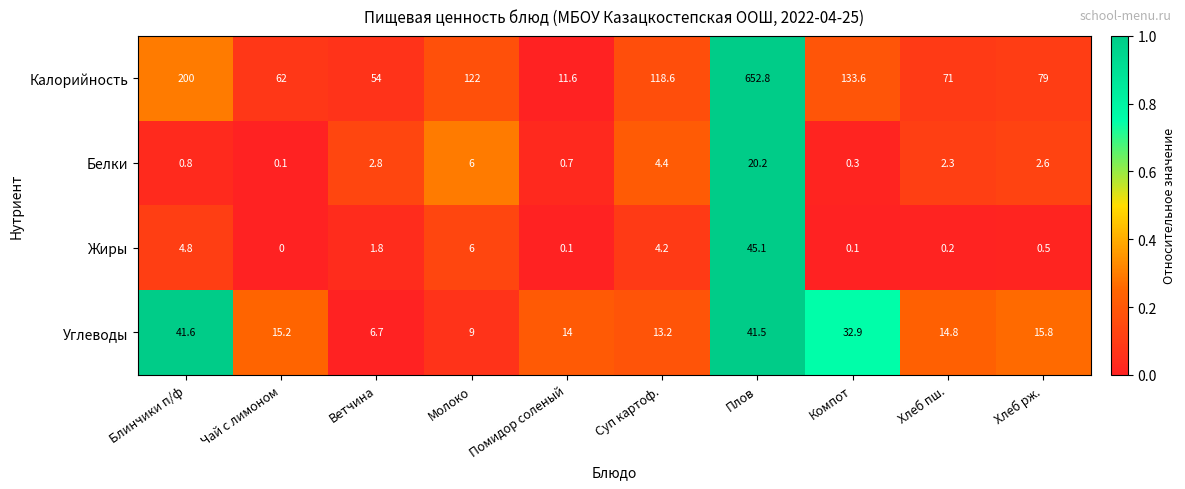

Is the value of Жиры at Чай с лимоном greater than the value of Углеводы at Помидор соленый?

No